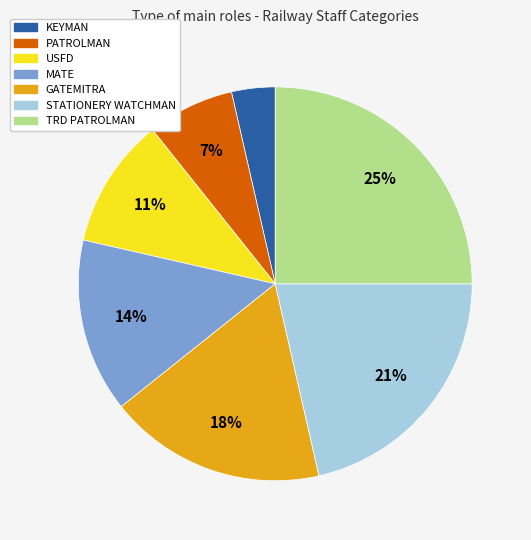

Which category has the biggest portion of the pie?

TRD PATROLMAN